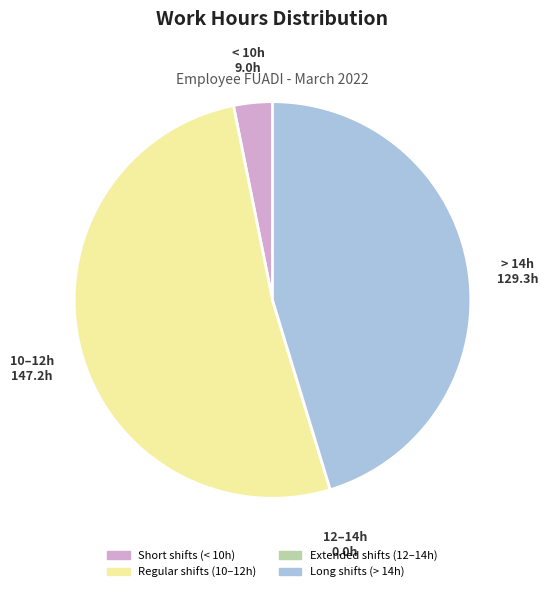

Does any single category account for the majority?

Yes